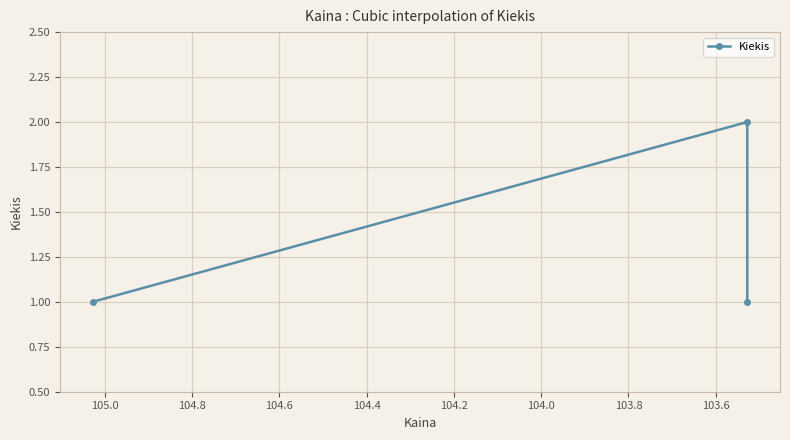

Between 103.8 and 103.6, which is larger?

103.6